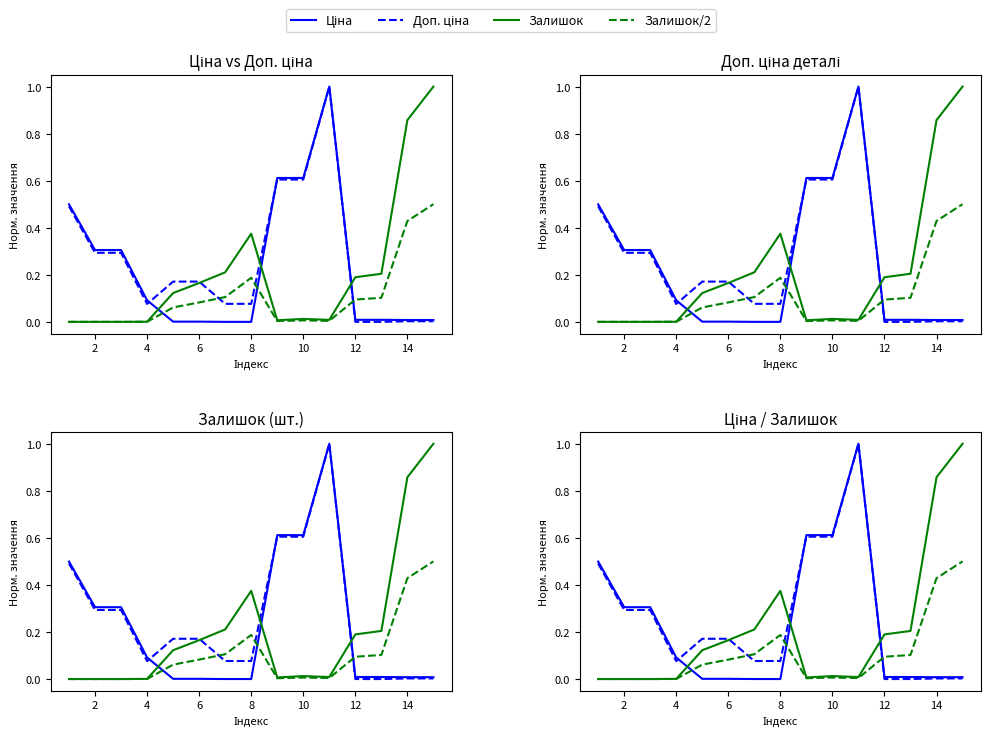

What is the average value of the Доп. ціна series?

0.3